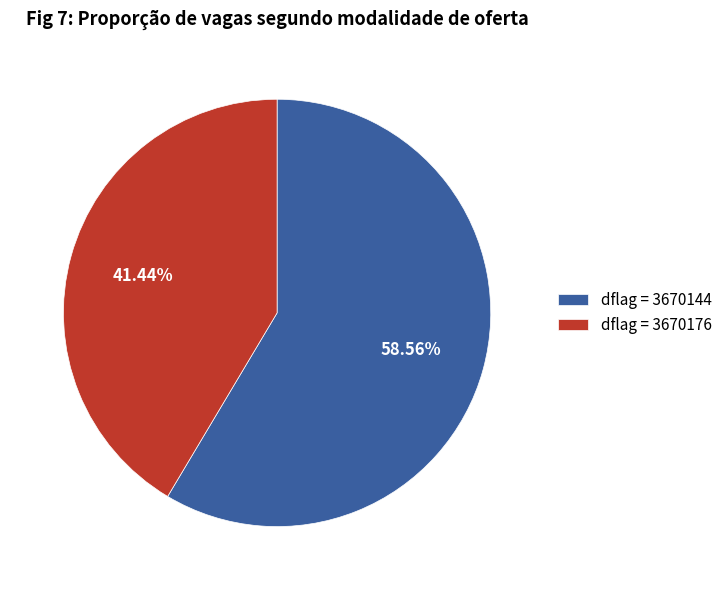

Is there any slice that represents more than half of the pie?

Yes